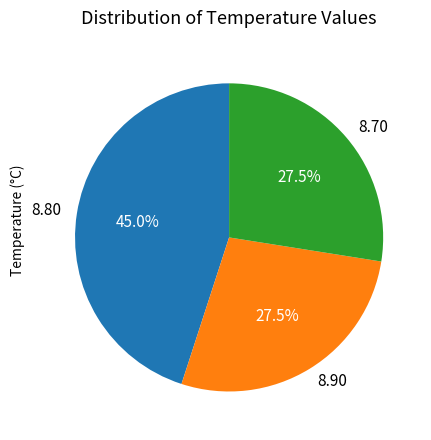

To the nearest percent, what is the average slice percentage?

33%